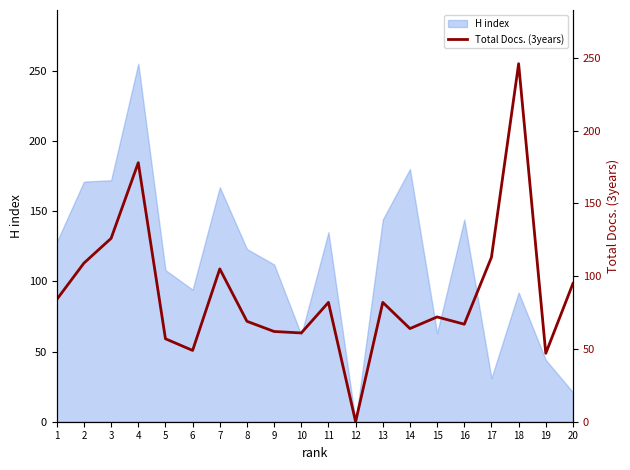

Where is the first local maximum?

4